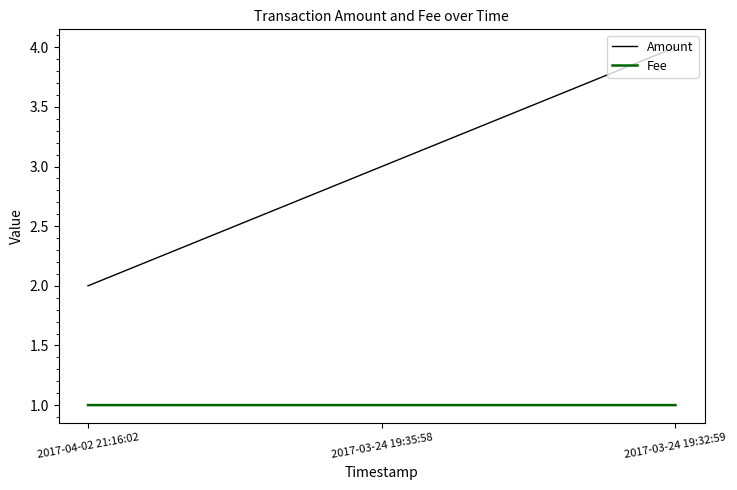

At which label does Amount reach its peak?

2017-03-24 19:32:59